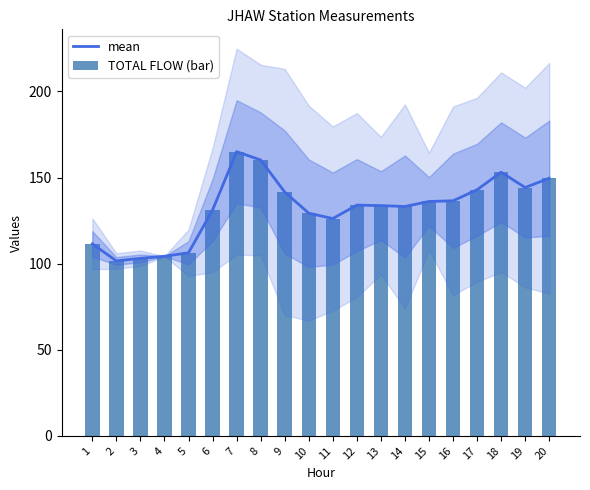

At how many categories does at least one series exceed 153?

3